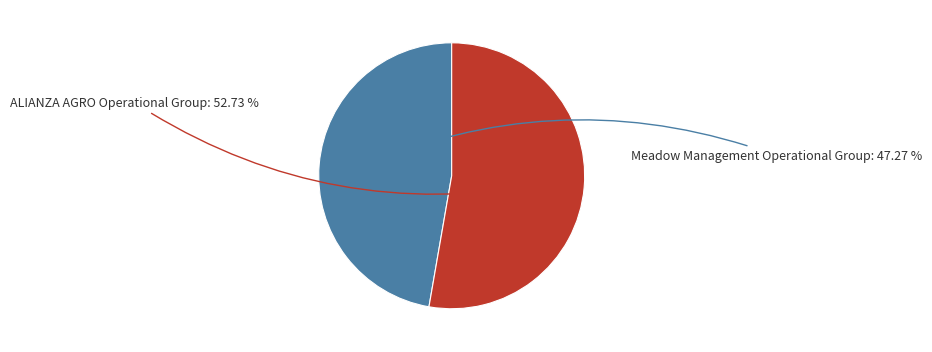

Rank the categories by value from lowest to highest.

Meadow Management Operational Group, ALIANZA AGRO Operational Group